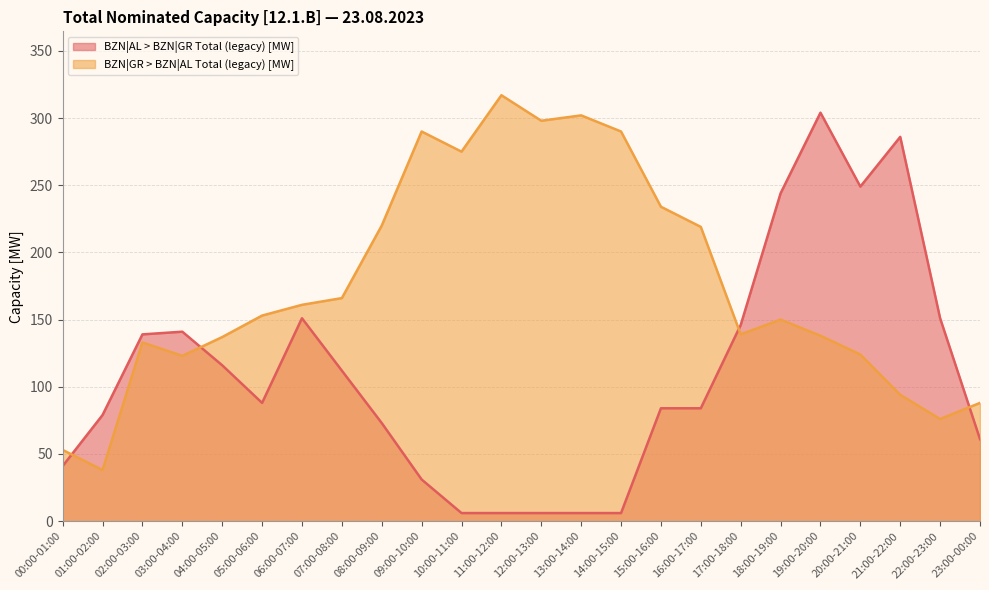

How many intersections are there between BZN|GR > BZN|AL Total (legacy) [MW] and BZN|AL > BZN|GR Total (legacy) [MW]?

4